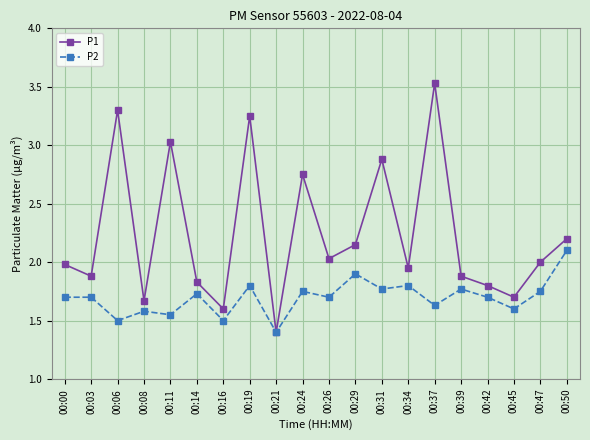

Is the value of P2 at 00:19 greater than the value of P1 at 00:24?

No